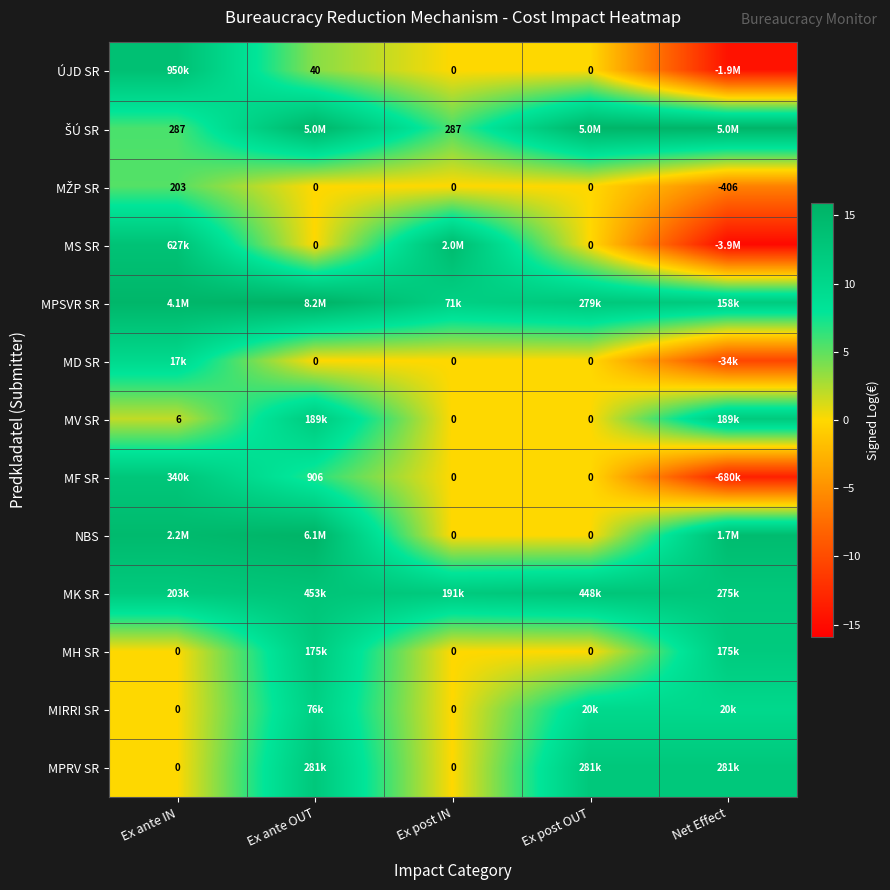

At Ex post OUT, list the series in order from smallest to largest.

ÚJD SR, MŽP SR, MS SR, MD SR, MV SR, MF SR, NBS, MH SR, MIRRI SR, MPSVR SR, MPRV SR, MK SR, ŠÚ SR